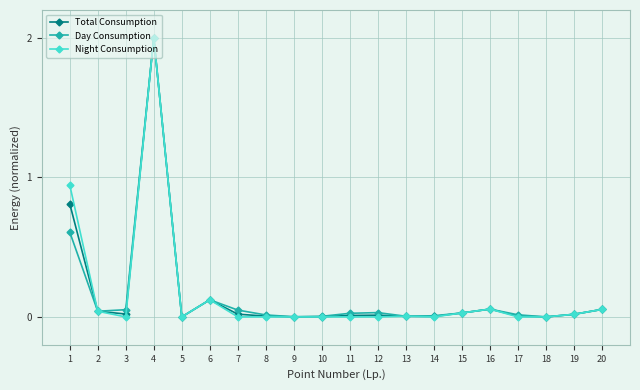

At which category does Day Consumption reach its first local peak?

4